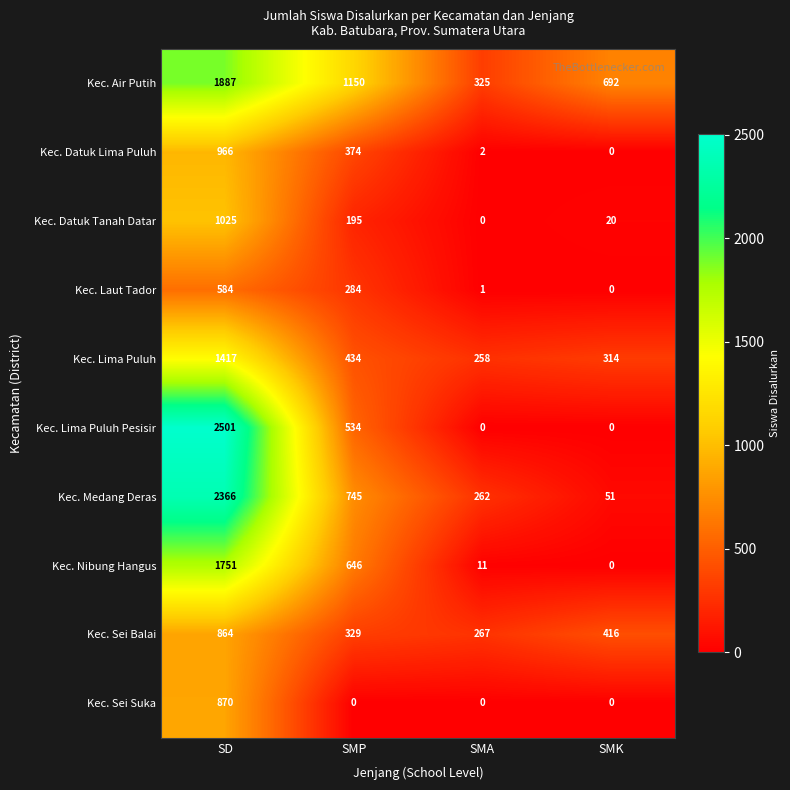

What is the greatest value displayed?

2501